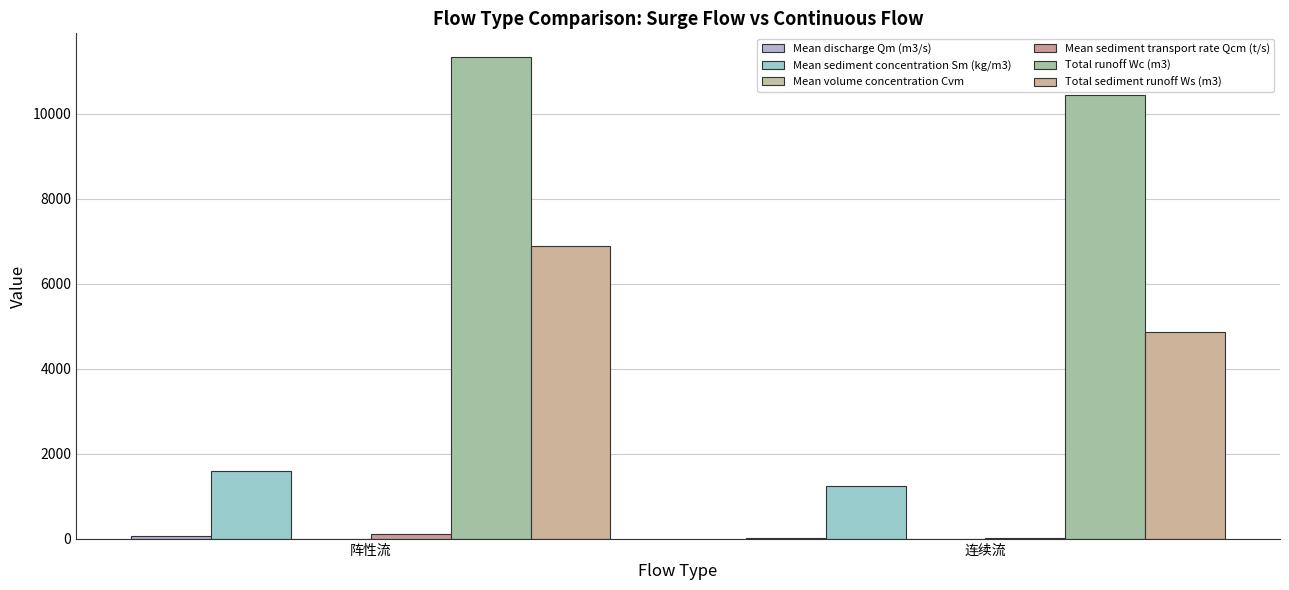

What is the label of the 1st bar from the right?

连续流